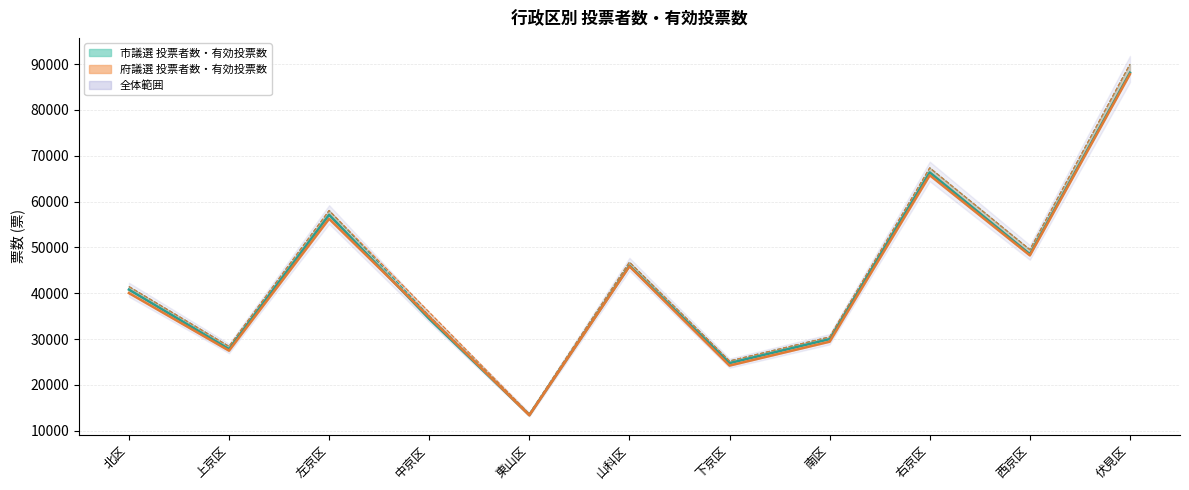

Is it true that 投票者数（市議） equals 49526 at 西京区?

True